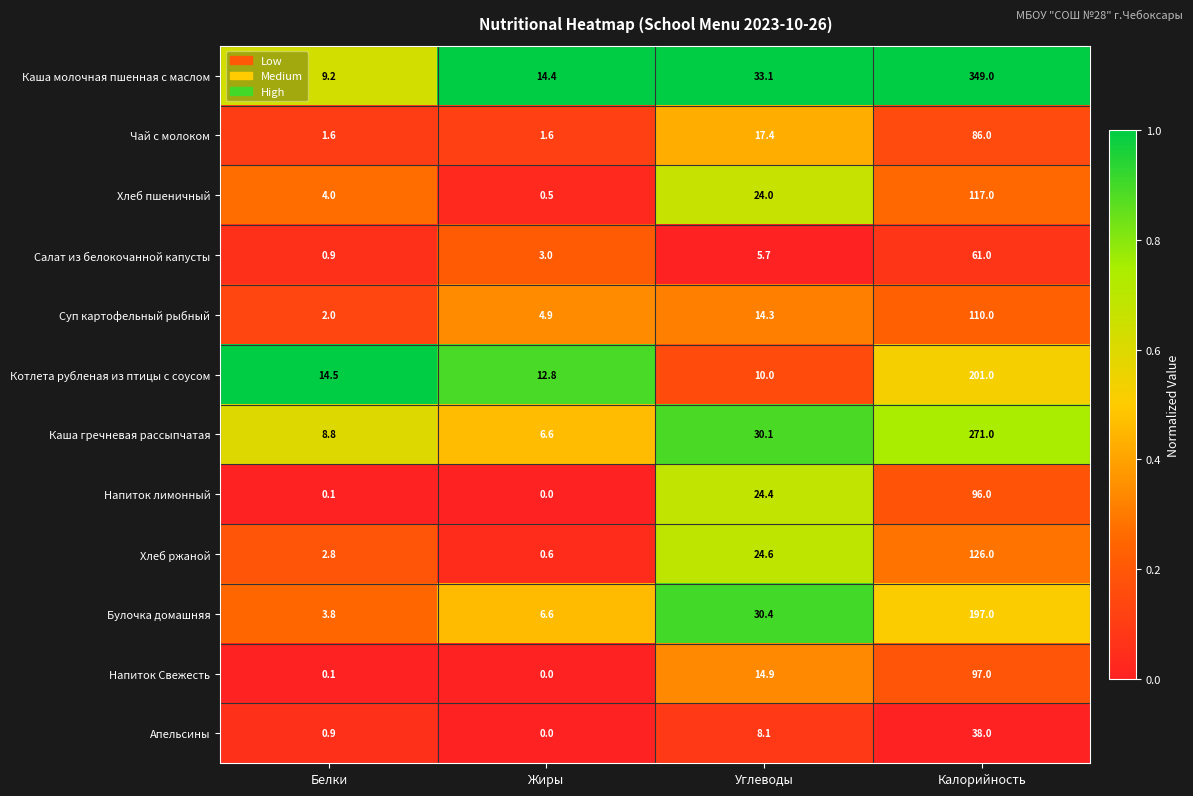

What is the difference between the maximum and minimum values in the Апельсины series?

38.0